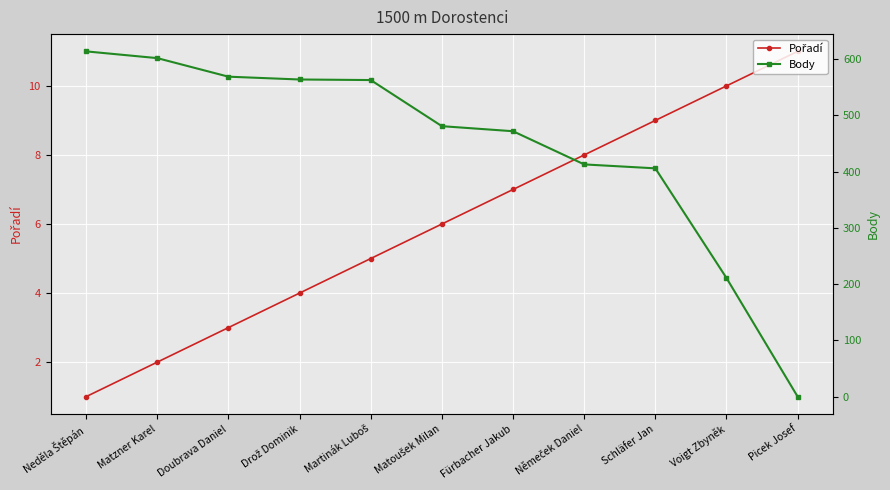

What is the sum of all Body values?

4895